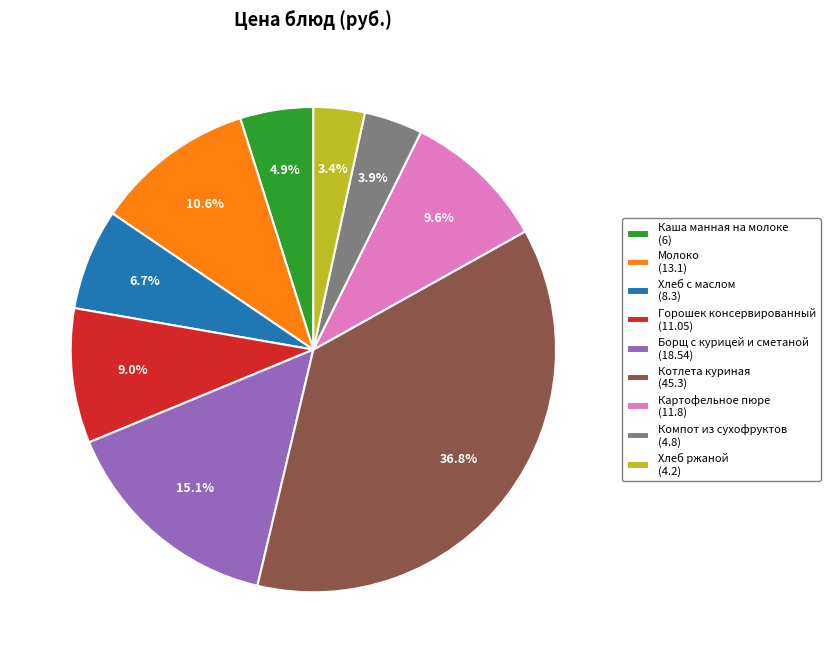

Does Компот из сухофруктов represent more than half of the total?

No